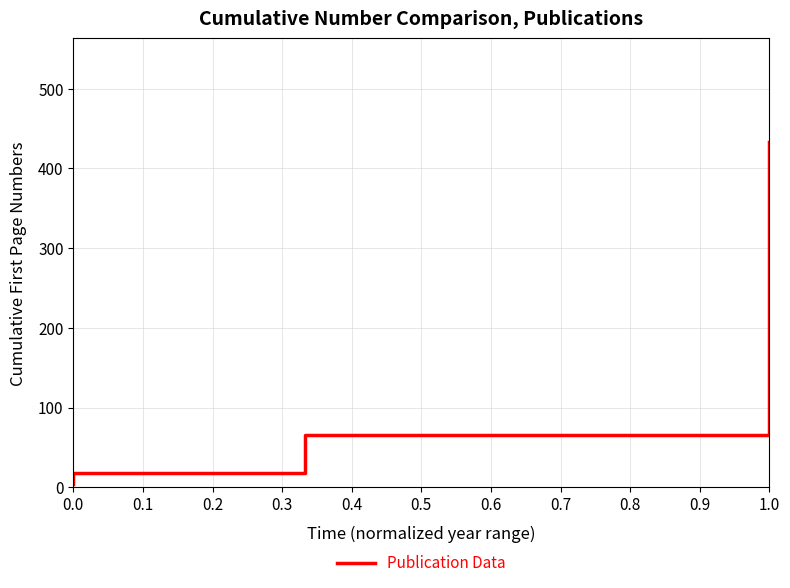

Between 0.9 and 0.8, which is larger?

0.9